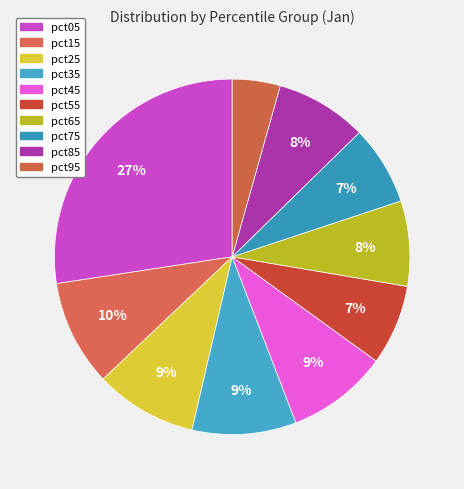

The pct85 slice represents 8% of the pie. True or false?

True